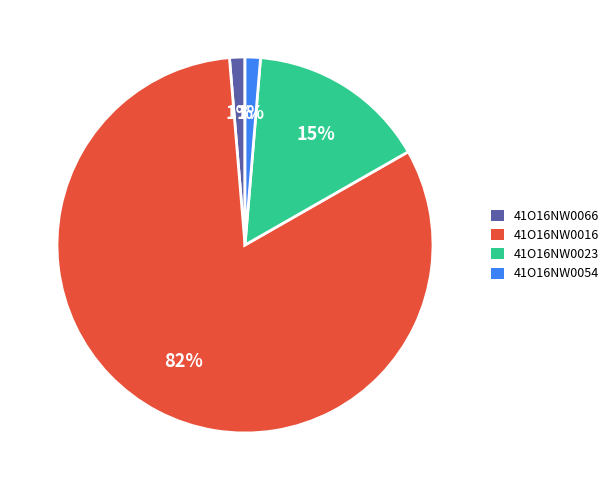

What is the largest slice in the pie chart?

41O16NW0016